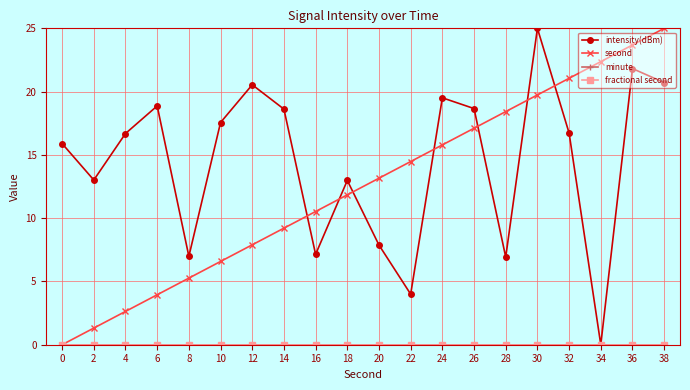

Is this an area chart (filled region under the line)?

No